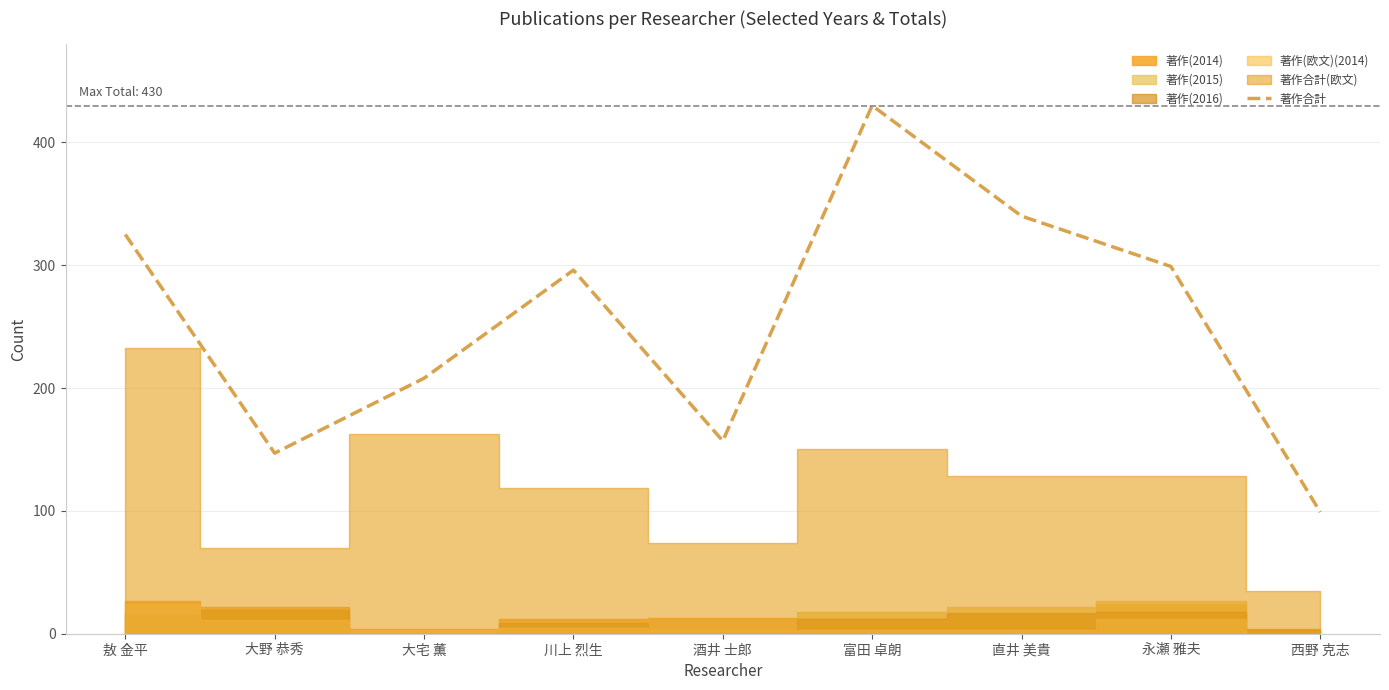

The chart shows a value of 99 at 西野 克志. True or false?

True